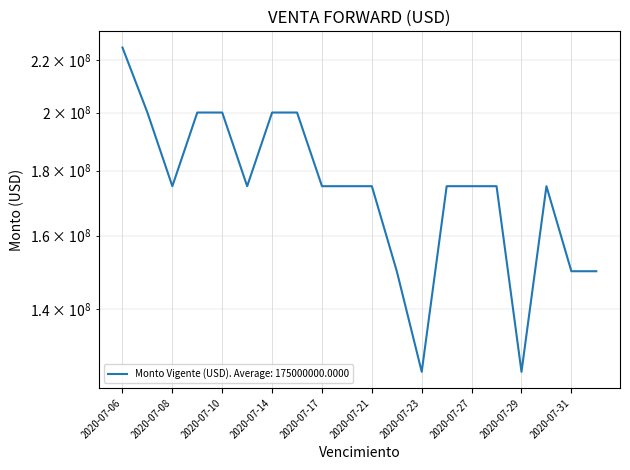

Between 2020-07-10 and 2020-07-29, which is larger?

2020-07-10